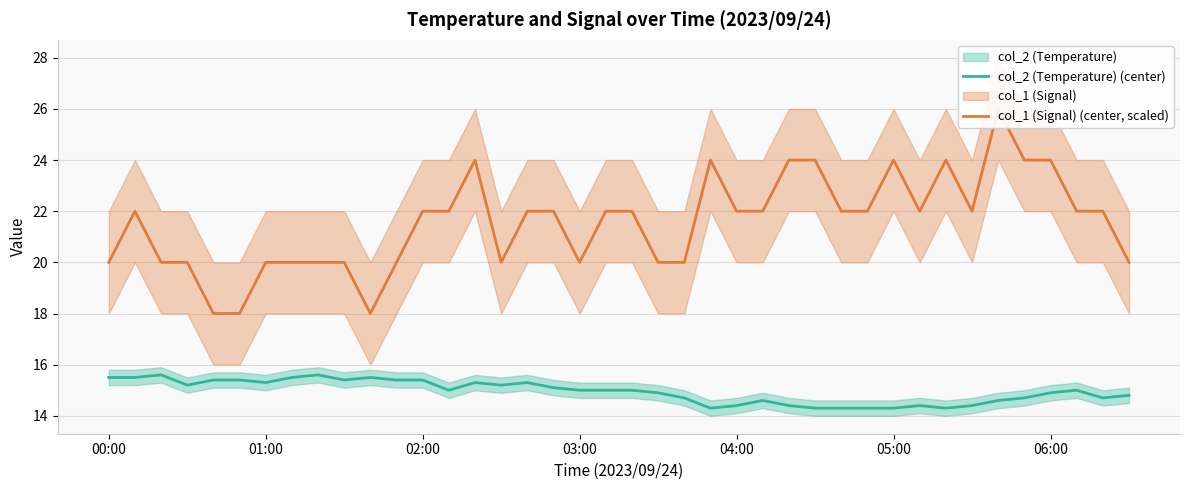

The col_1 (Signal) (center, scaled) series shows 22.0 at 02:00. True or false?

True